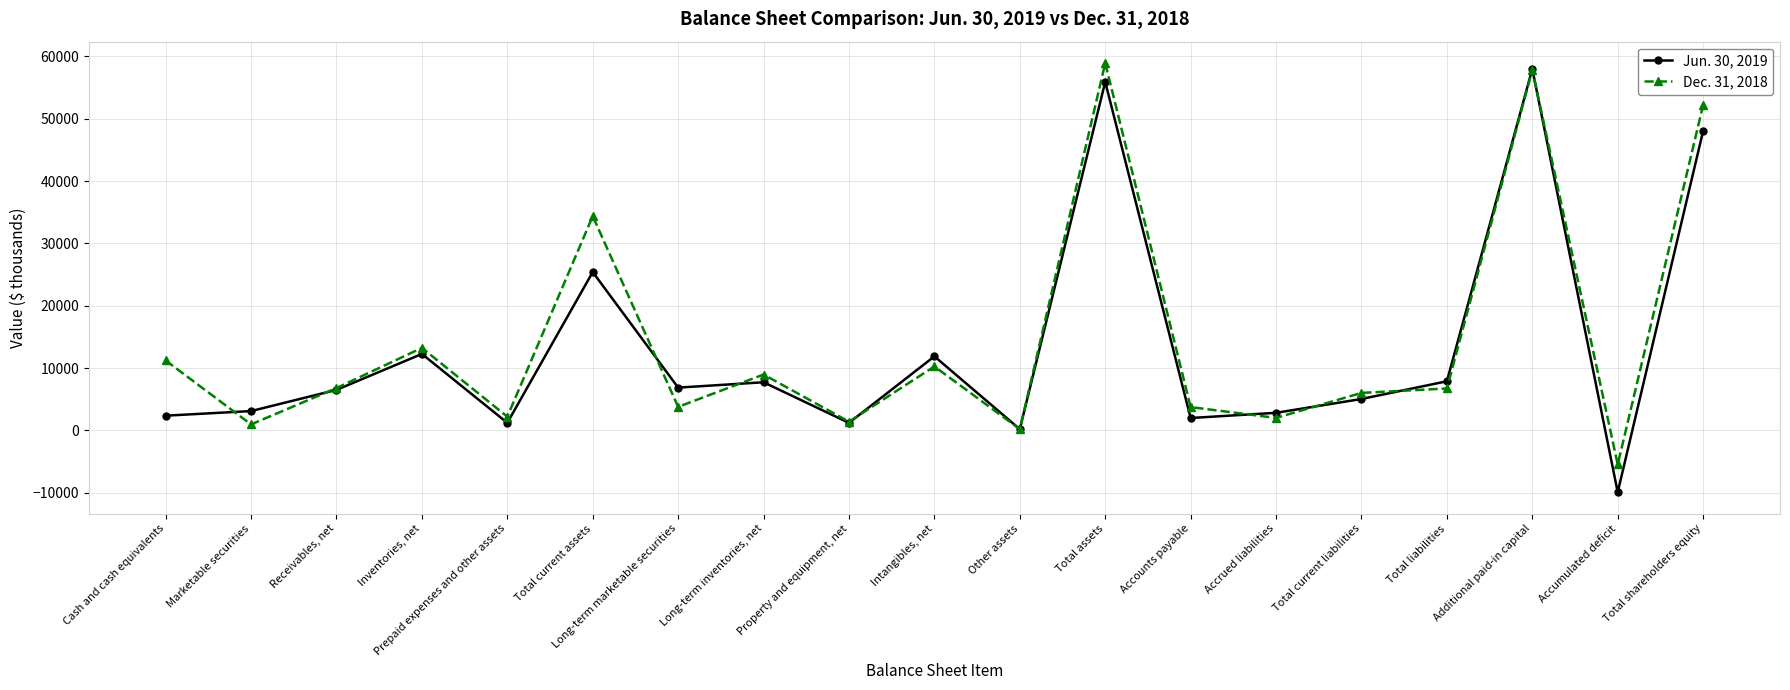

What is the difference between the Dec. 31, 2018 values at Total assets and Intangibles, net?

48666